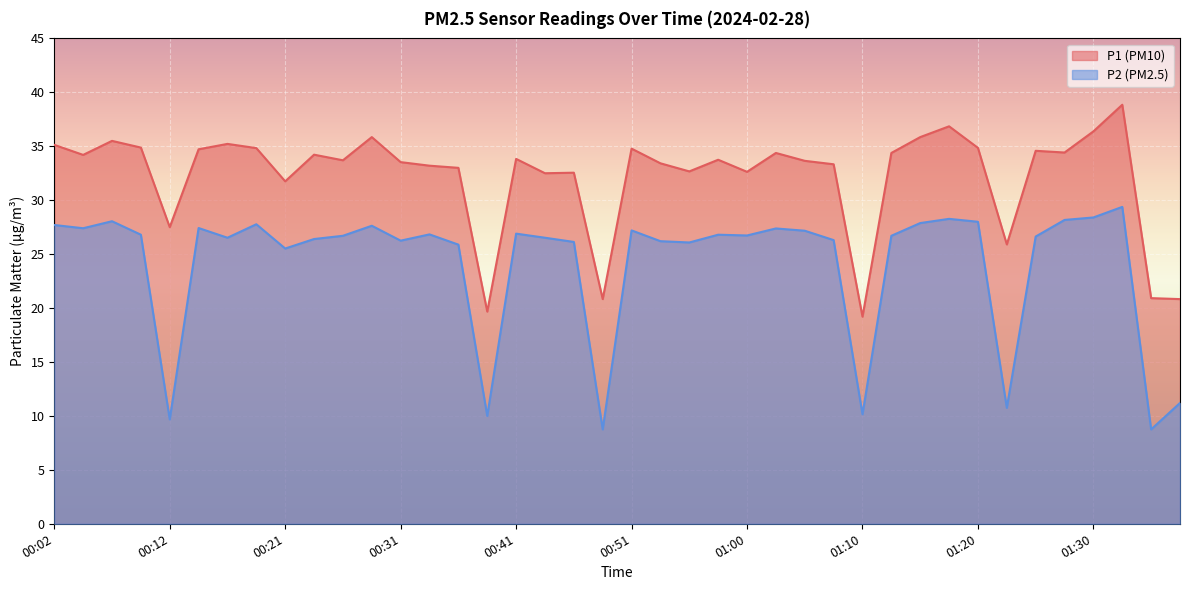

How many values in the P1 series are below 33?

12